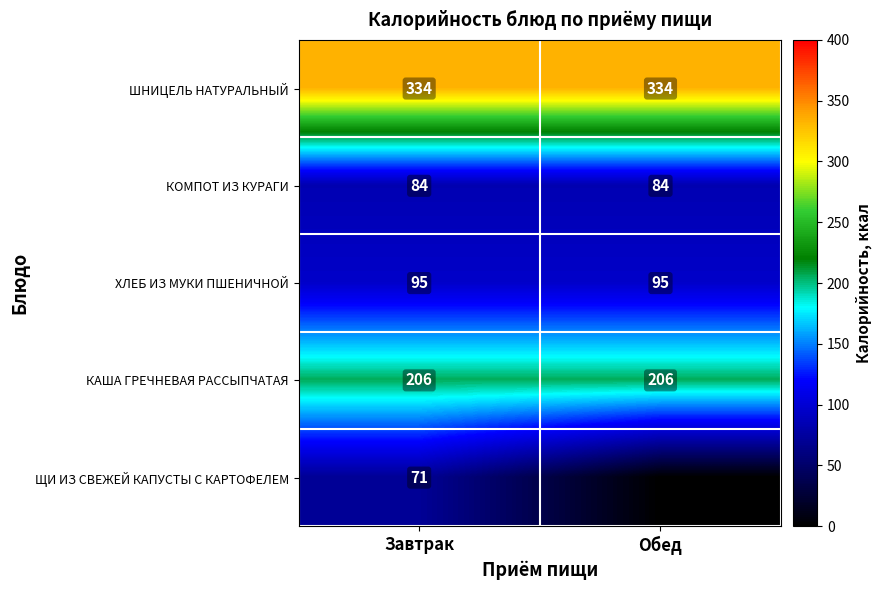

What is the maximum value for КАША ГРЕЧНЕВАЯ РАССЫПЧАТАЯ?

206